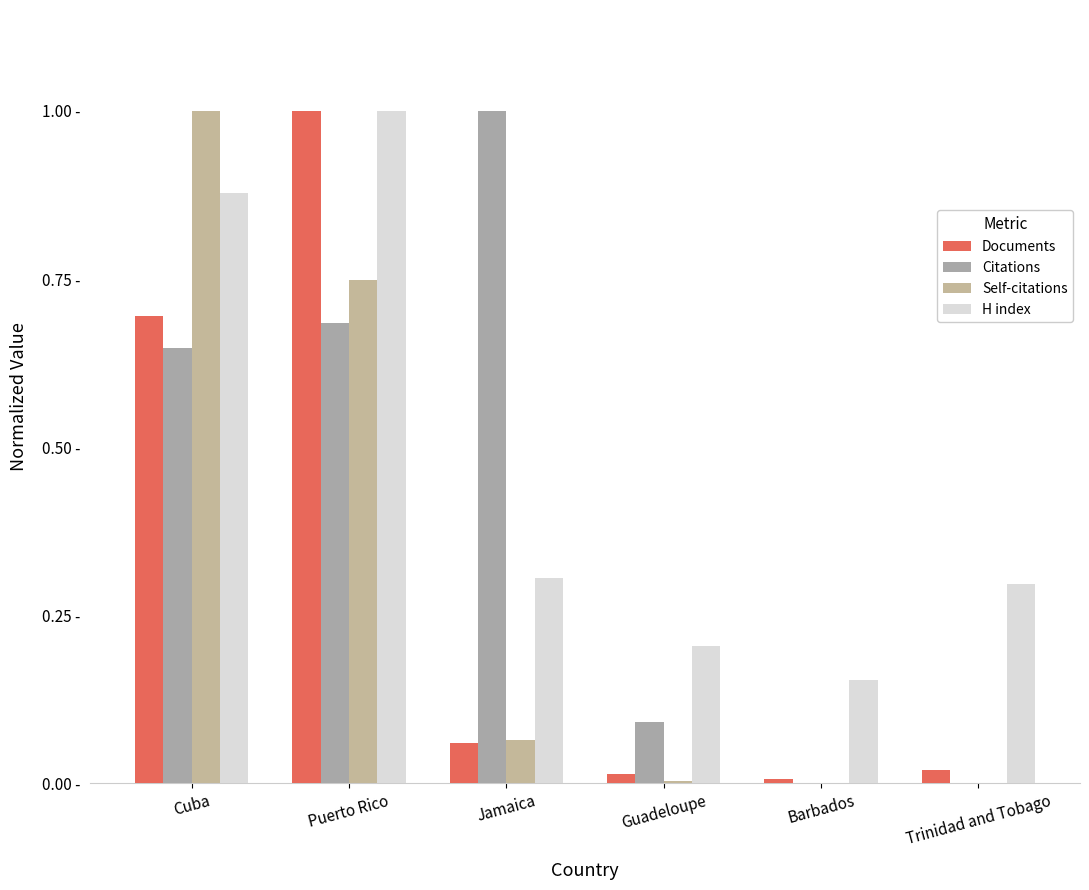

Are the bars grouped side by side (vs. stacked)?

Yes